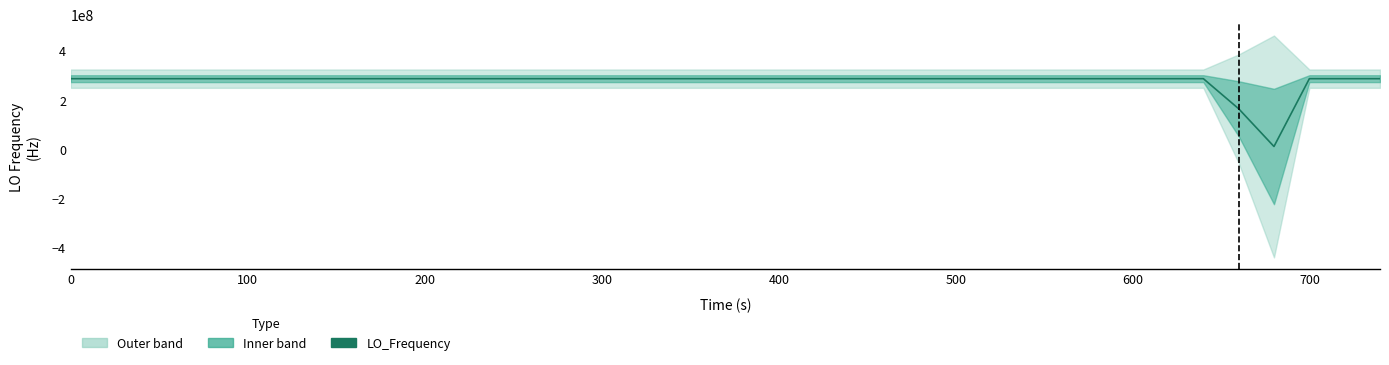

What is the difference between the second highest and minimum values?

276047008.7